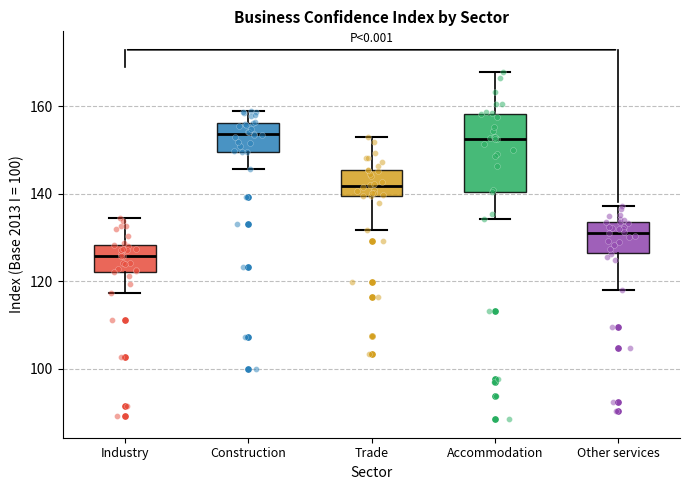

Reading left to right, read every box against the y-axis: the position of its median line, the range the box covers, and the ends of its whiskers. The values are not printed on the chart, so give them approximately, as read against the axis.

Industry: median 126, box 122 to 128, whiskers 118 to 134
Construction: median 154, box 150 to 156, whiskers 146 to 160
Trade: median 142, box 140 to 146, whiskers 132 to 154
Accommodation: median 152, box 140 to 158, whiskers 134 to 168
Other services: median 132, box 126 to 134, whiskers 118 to 138